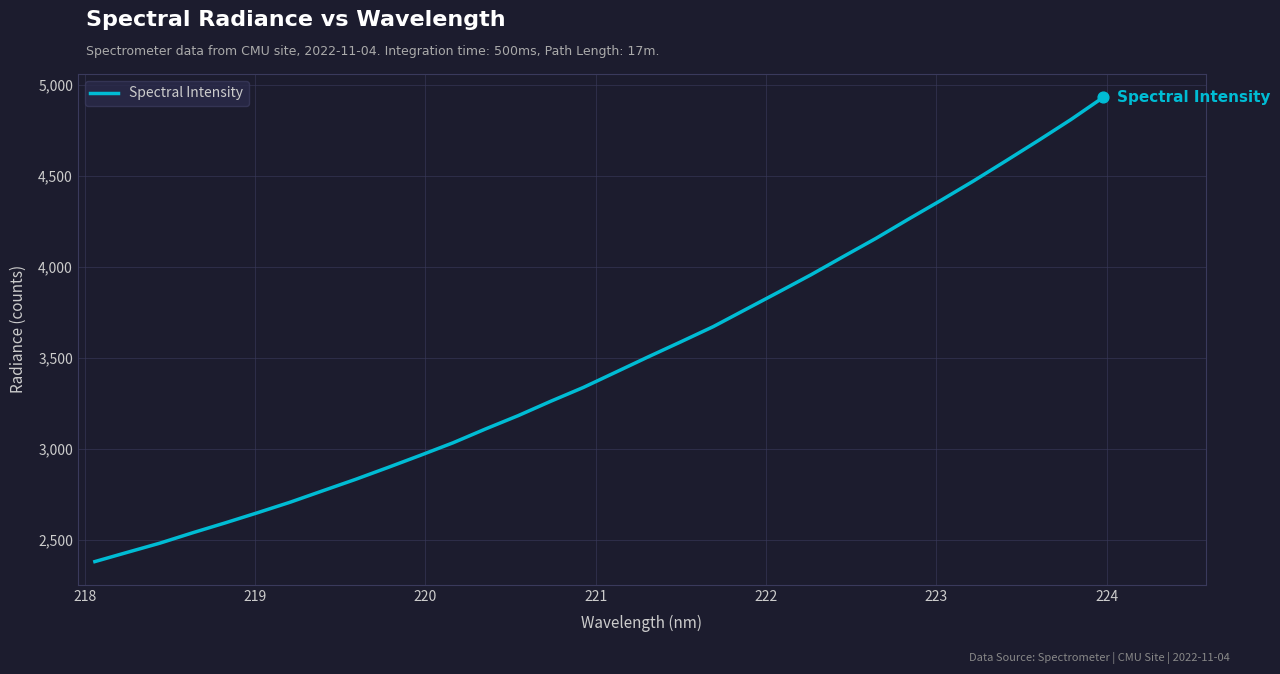

What is the greatest value displayed?

4931.3